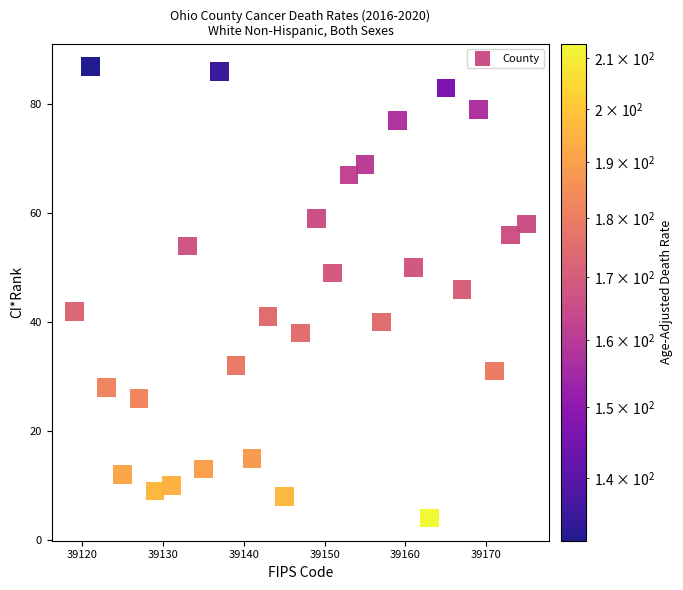

What Y value in the scatter plot is closest to 45?

46